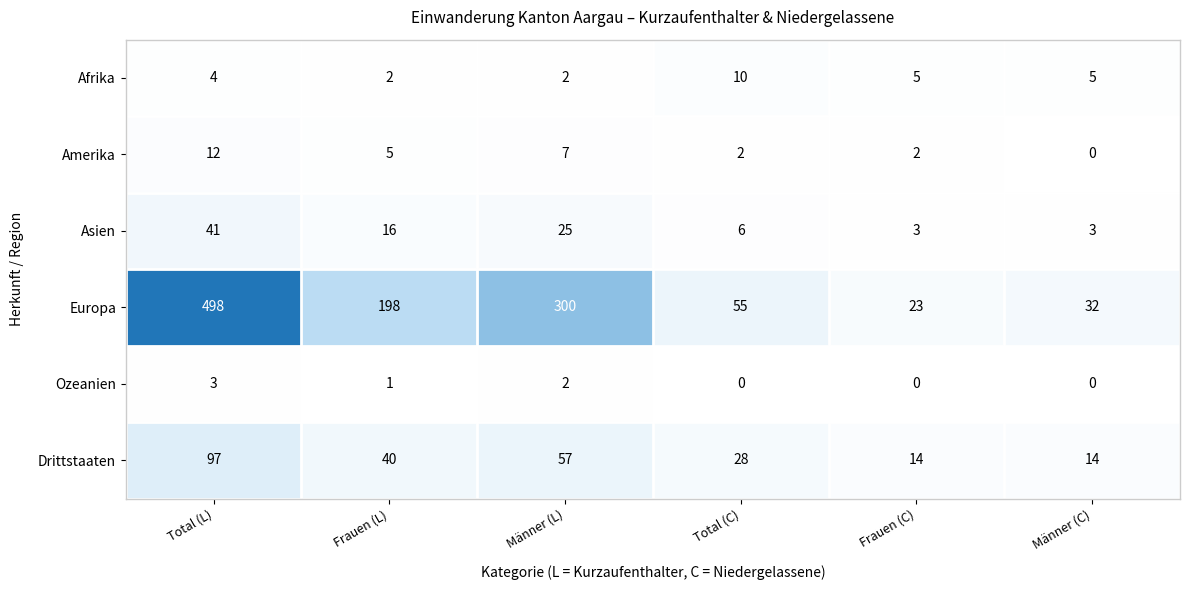

Which series has the widest spread of values?

Europa